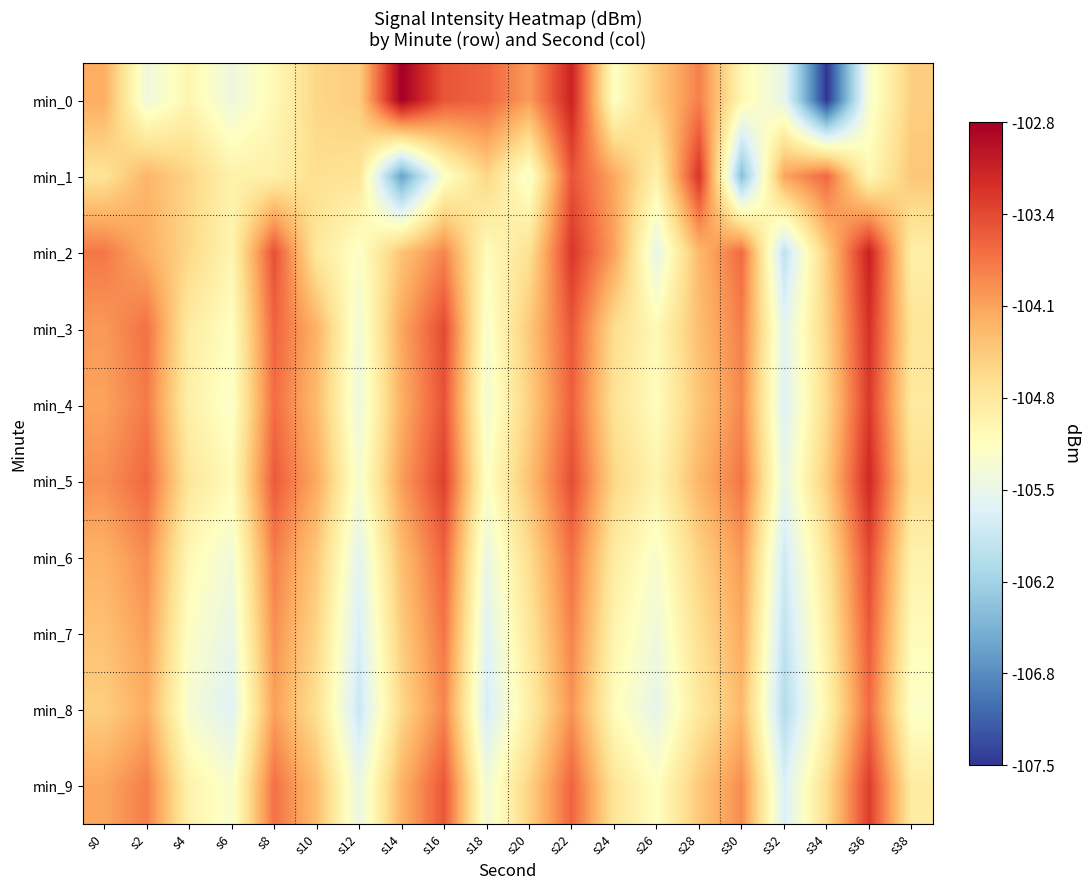

Which series has the largest range (max minus min)?

min_0